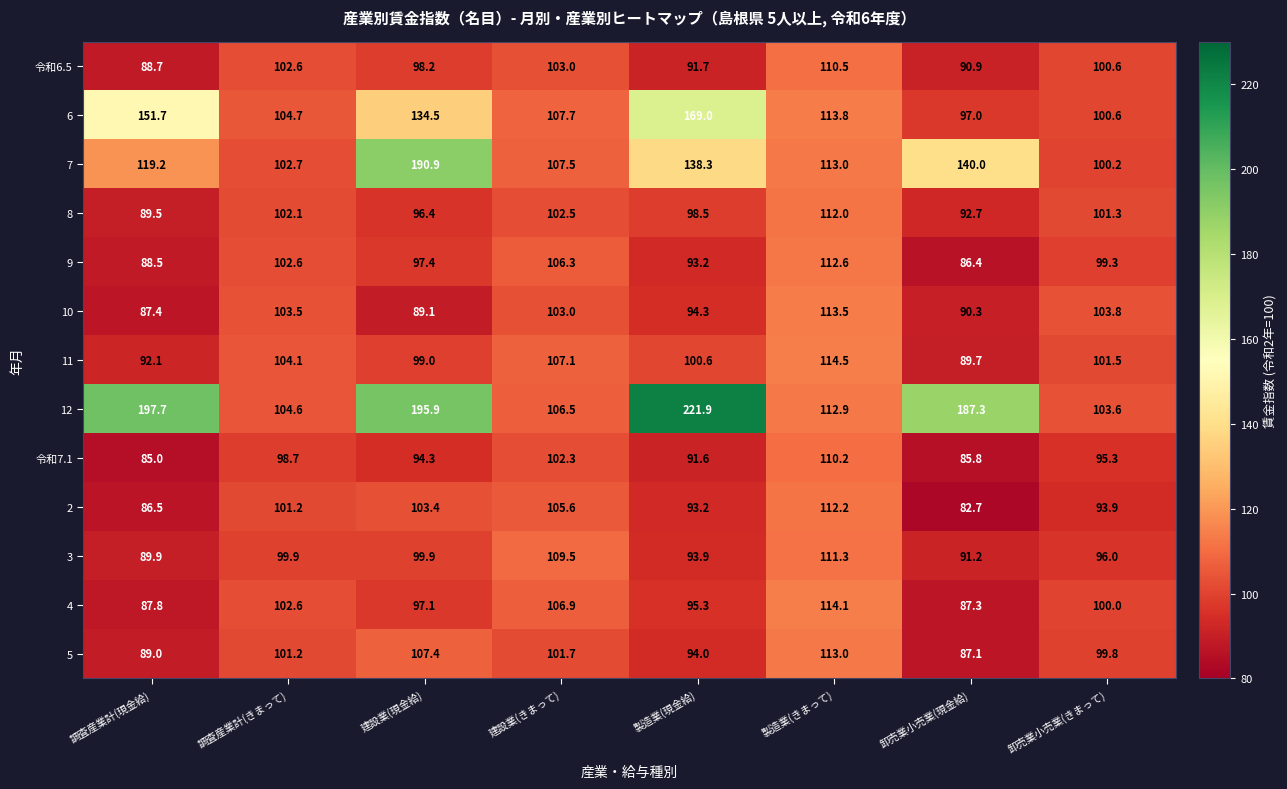

List the series in order of their peak value, highest first.

12, 7, 6, 11, 4, 10, 5, 9, 2, 8, 3, 令和6.5, 令和7.1